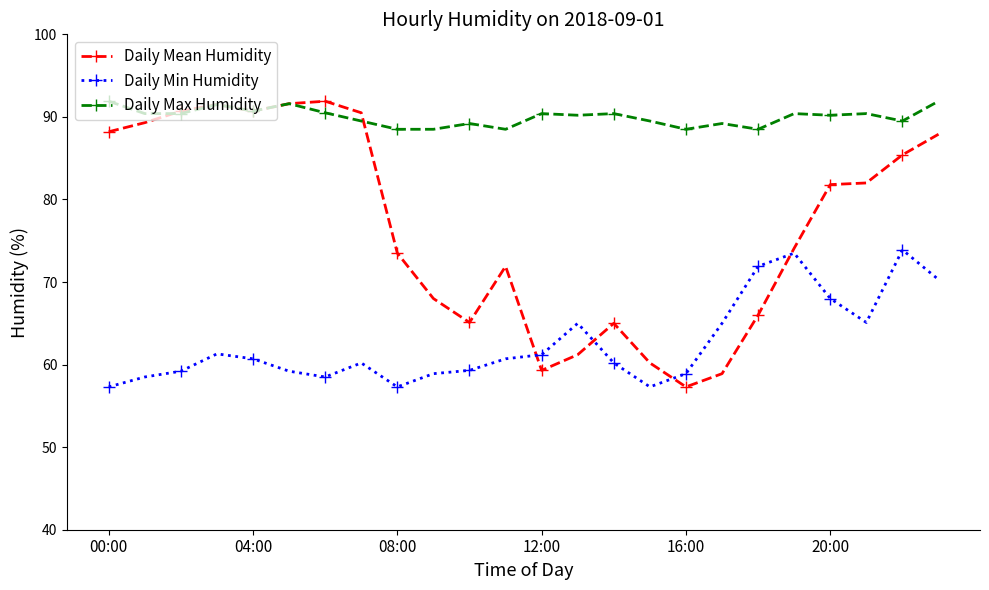

Which series has the largest total across all categories?

Daily Max Humidity